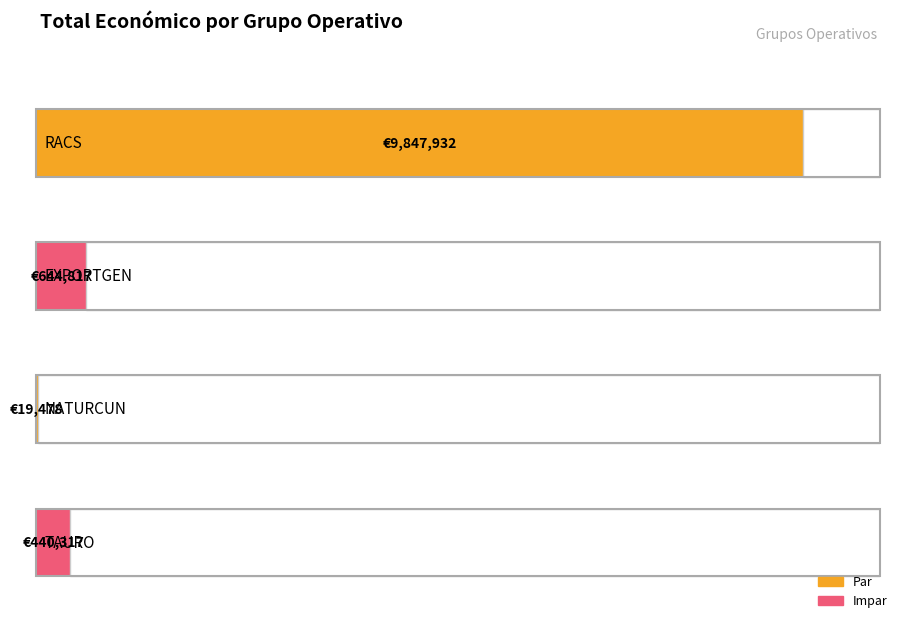

List the labels in order of value, largest first.

RACS, EXPORTGEN, TAURO, NATURCUN